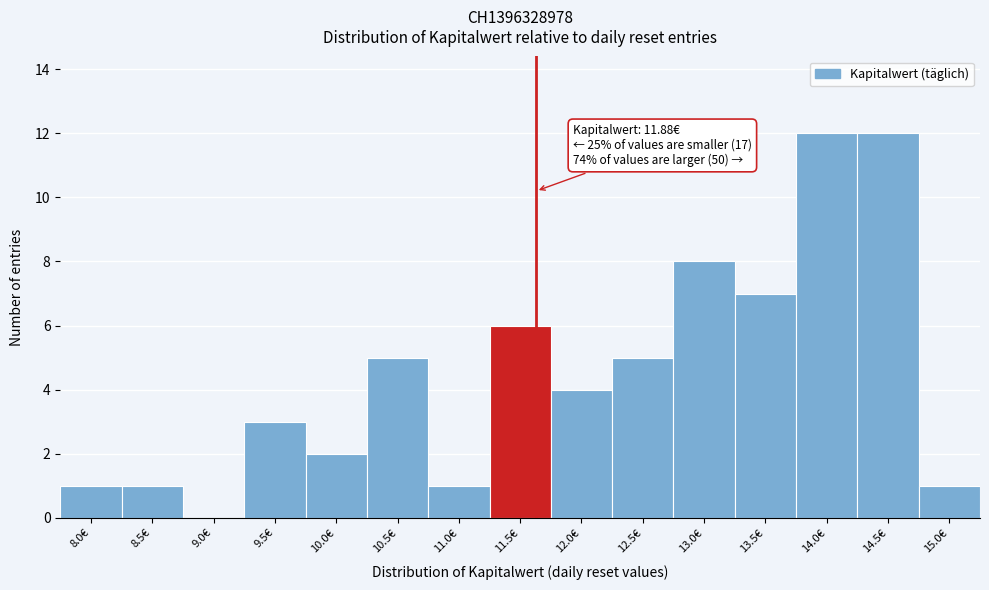

Reading left to right, extract all data points from this chart.

8.0€=1	8.5€=1	9.0€=0	9.5€=3	10.0€=2	10.5€=5	11.0€=1	11.5€=6	12.0€=4	12.5€=5	13.0€=8	13.5€=7	14.0€=12	14.5€=12	15.0€=1